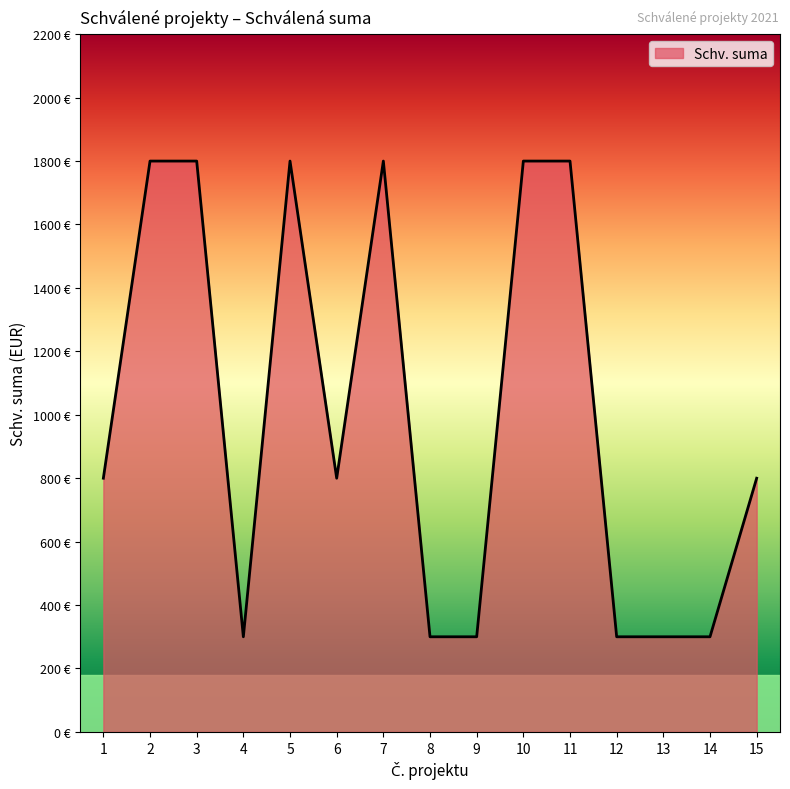

Which has a higher value, 8 or 12?

8